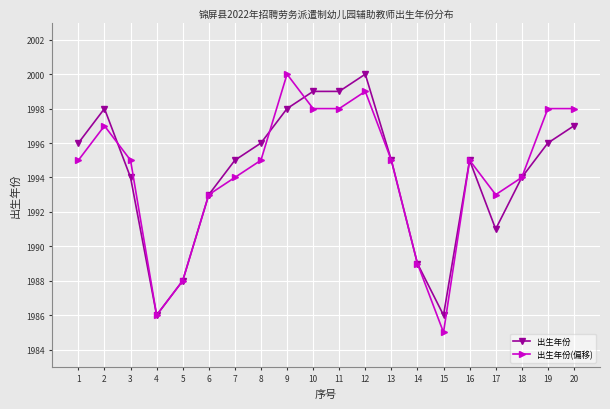

Does the chart display data point markers on the line(s)?

Yes